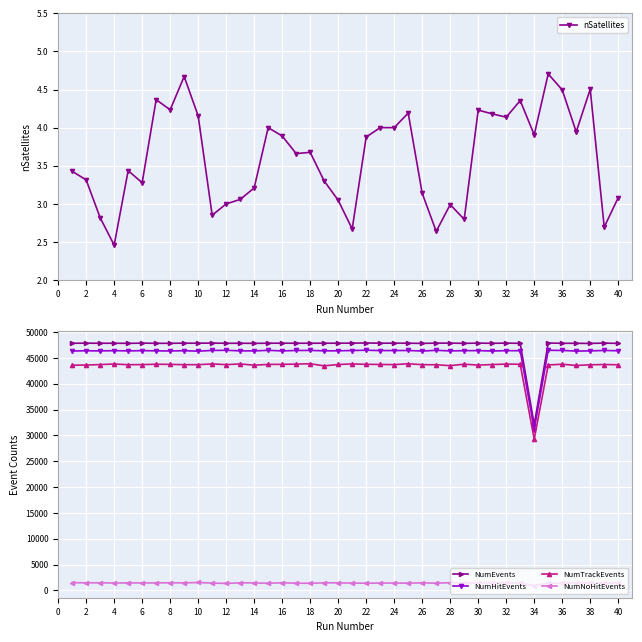

True or false: NumEvents has more than 1 points higher than both neighbors.

True